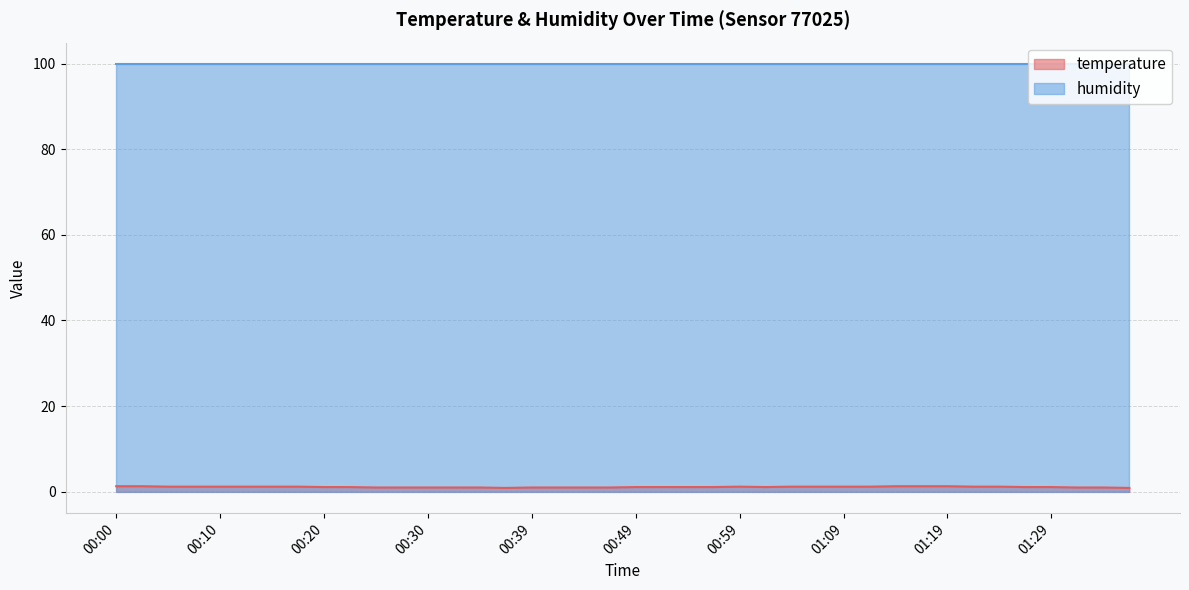

Rank the categories by value from highest to lowest.

00:00, 00:02, 01:14, 01:16, 01:19, 00:05, 00:07, 00:10, 00:12, 00:15, 00:17, 00:59, 01:04, 01:07, 01:09, 01:11, 01:21, 01:24, 00:20, 00:22, 00:49, 00:52, 00:54, 00:57, 01:02, 01:26, 01:29, 00:25, 00:27, 00:30, 00:32, 00:35, 00:39, 00:42, 00:44, 00:47, 01:31, 01:34, 00:37, 01:36